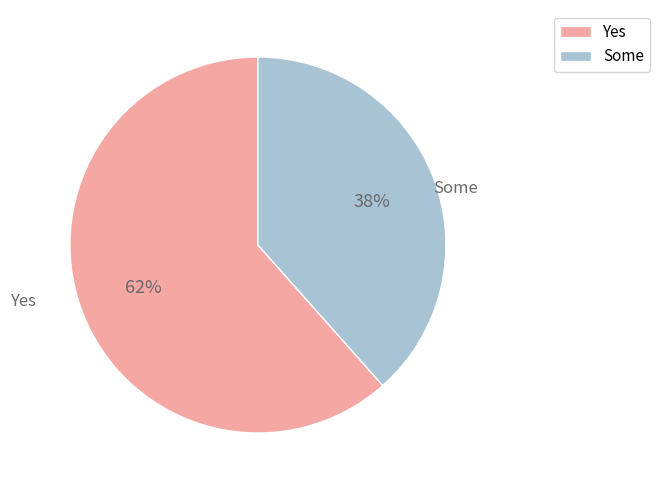

Count the number of slices in the pie.

2